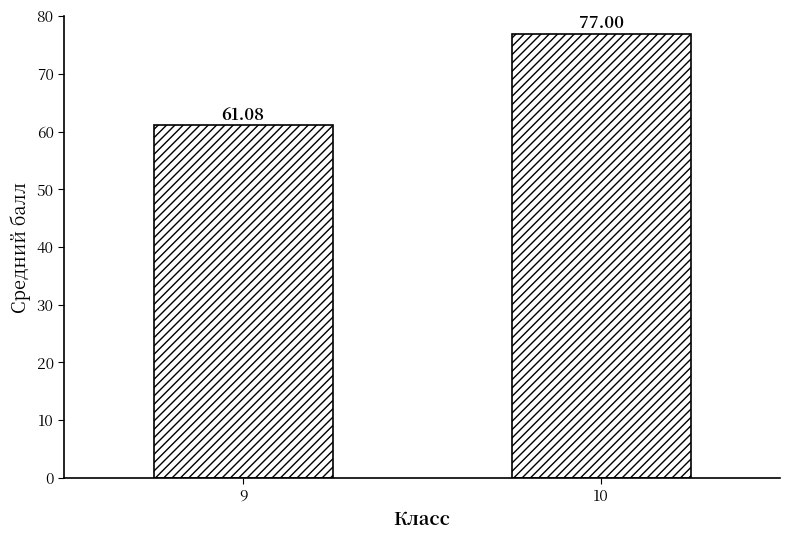

What is the change in value from 9 to 10?

+15.9